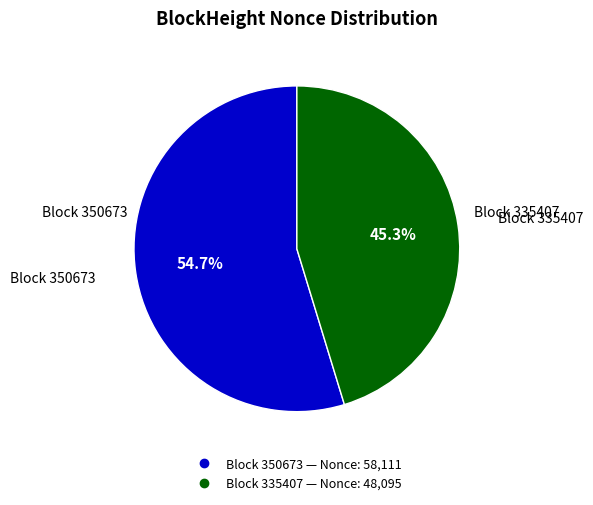

Is there a majority slice in this chart?

Yes